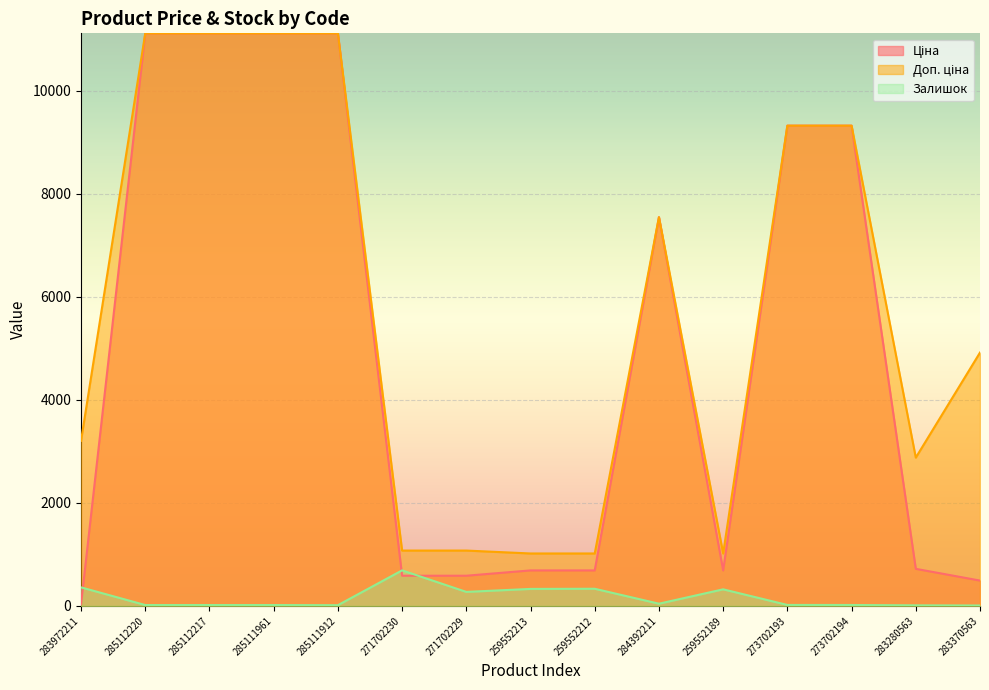

What is the label of the 13th point from the left?

273702194